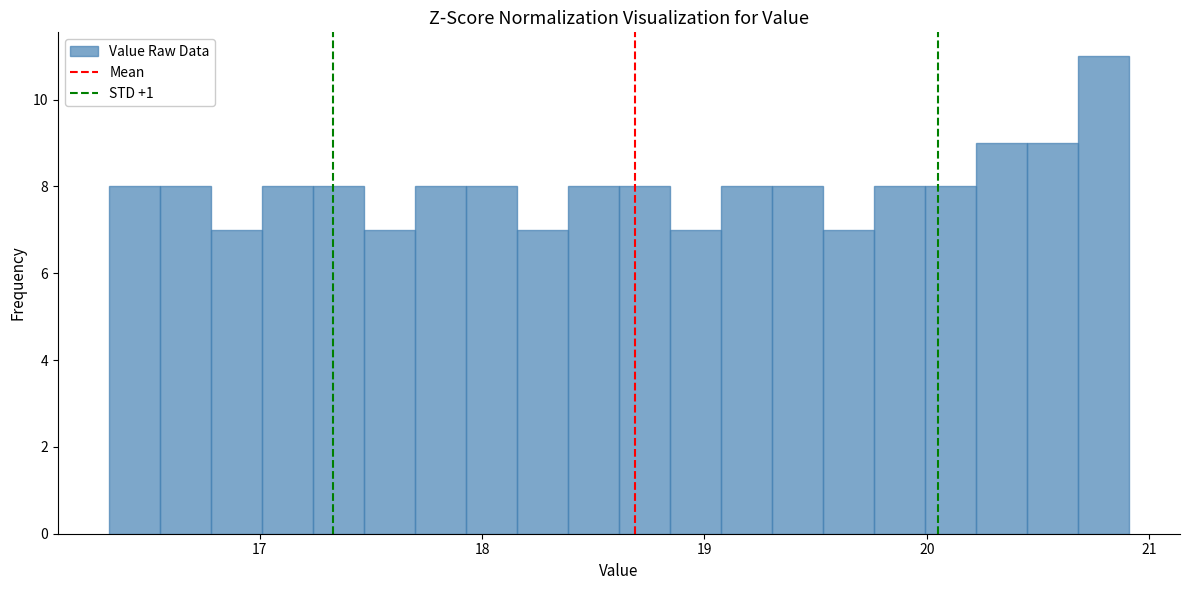

Around what value on the x-axis is the tallest bar? Give the approximate position of its centre, as read against the axis.

20.8